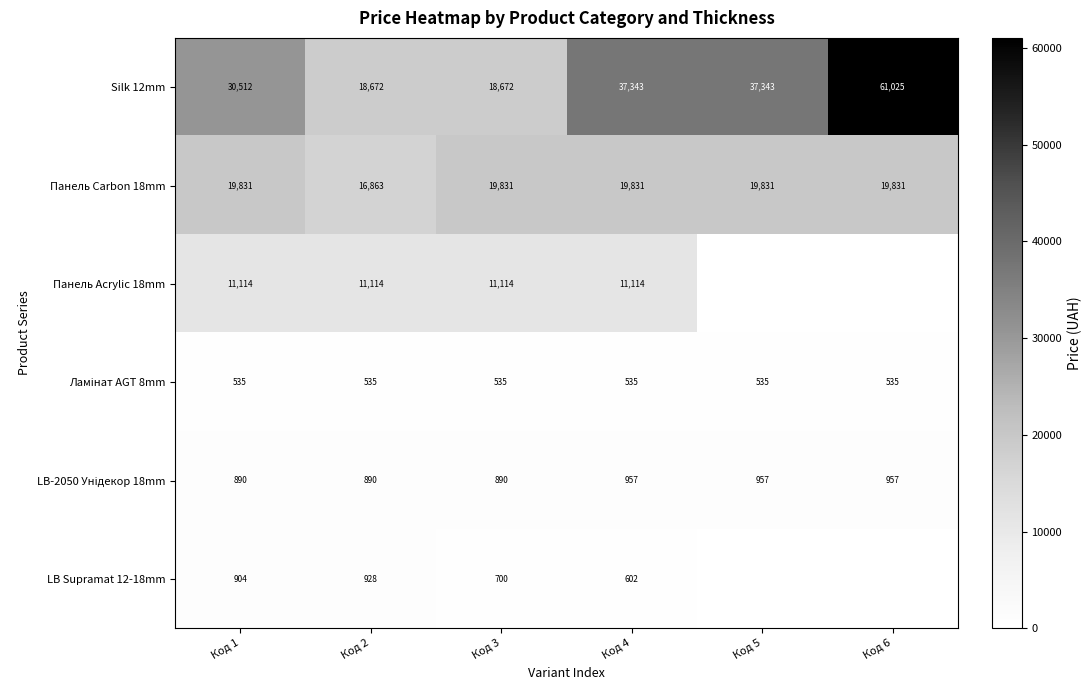

Which category has the highest value in the Silk 12mm series?

Код 6